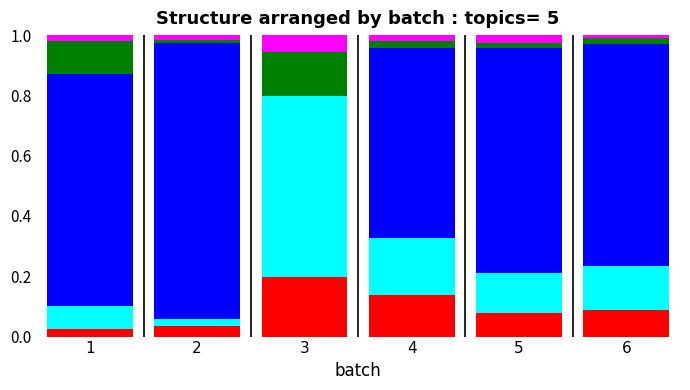

What is the total value across all series at 3?

1.0